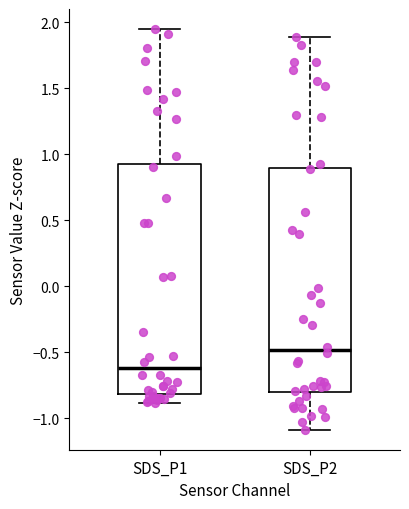

Which box's median line is the lowest?

SDS_P1